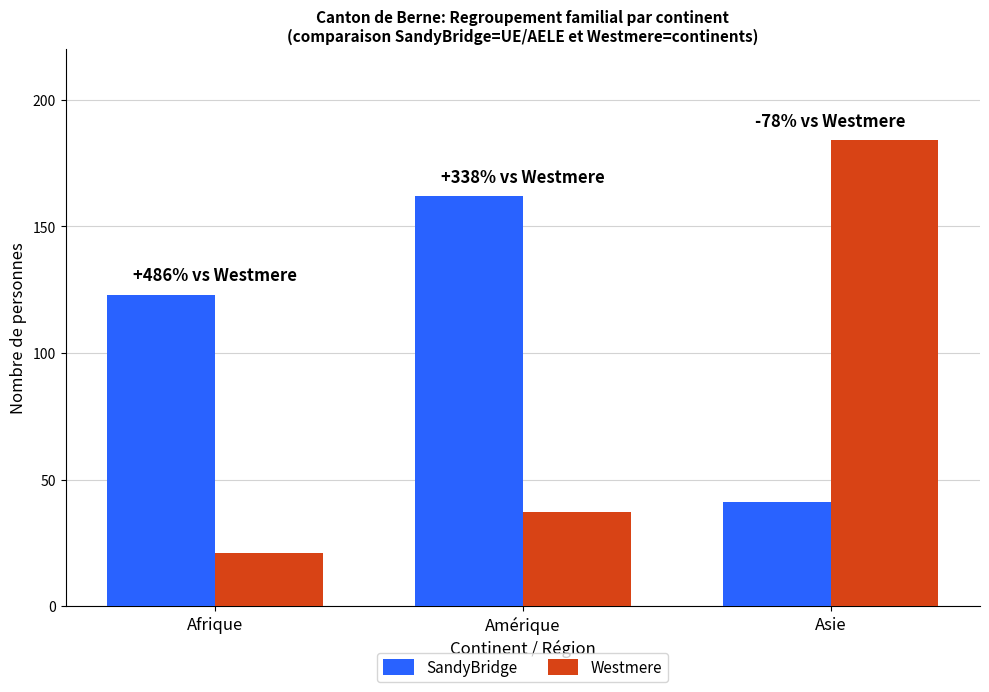

At which label is SandyBridge closest to 101?

Afrique